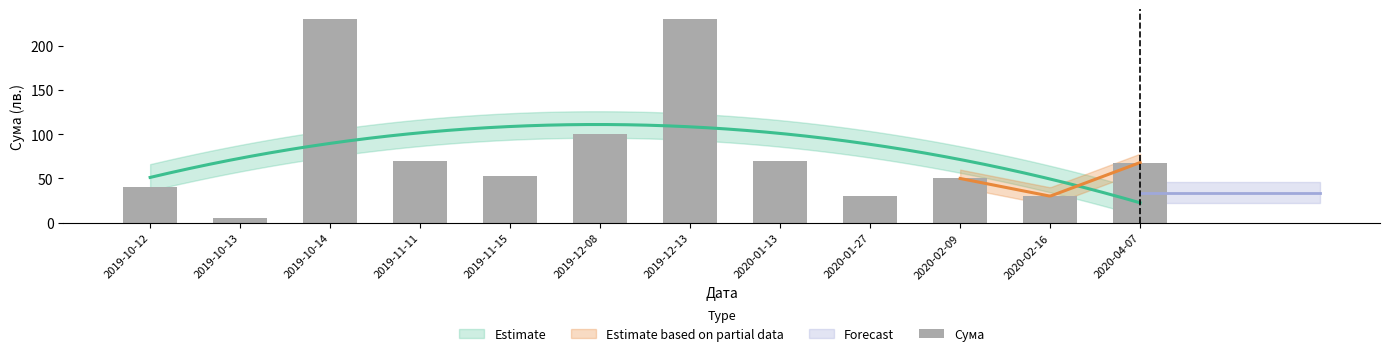

Is it true that the value at 2020-04-07 is 30?

False